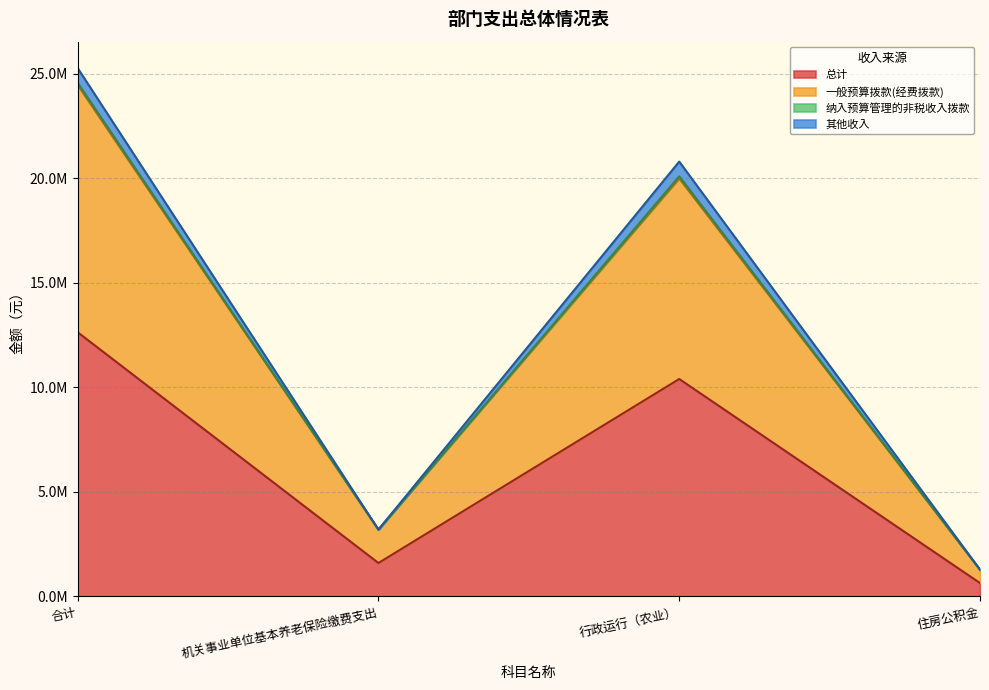

True or false: 其他收入 and 总计 cross at least once.

False